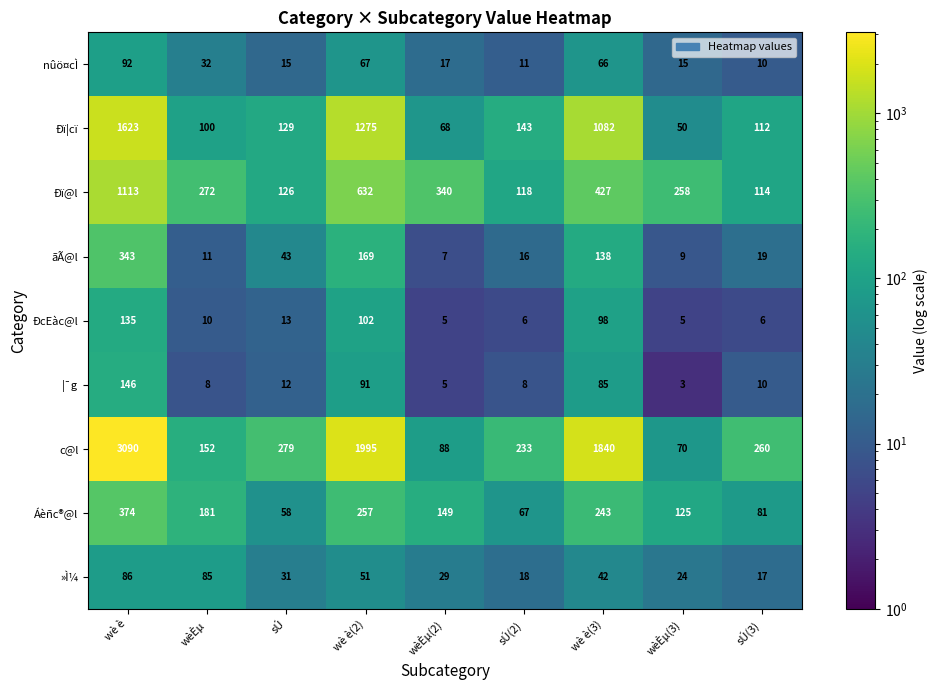

What is the minimum value for ÐcEàc@l?

5